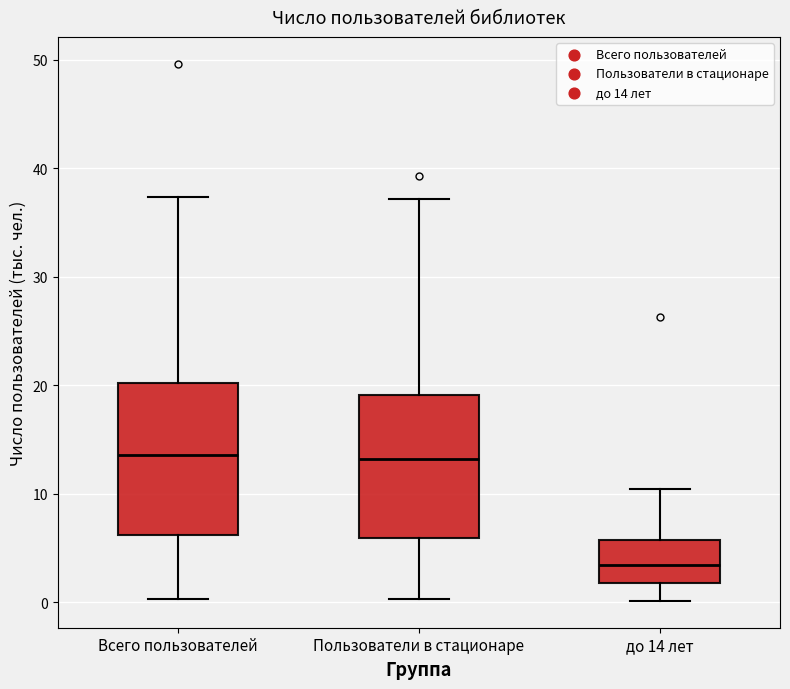

Reading left to right, read every box against the y-axis: the position of its median line, the range the box covers, and the ends of its whiskers. The values are not printed on the chart, so give them approximately, as read against the axis.

Всего пользователей: median 14, box 6 to 20, whiskers 0 to 37
Пользователи в стационаре: median 13, box 6 to 19, whiskers 0 to 37
до 14 лет: median 3, box 2 to 6, whiskers 0 to 10